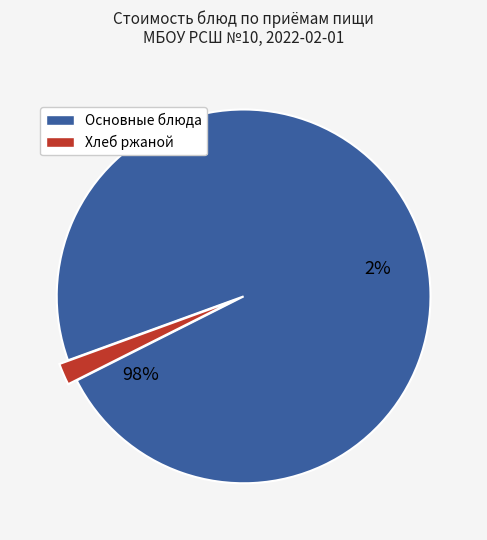

Does хлеб пшеничный (завтрак) represent more than half of the total?

No